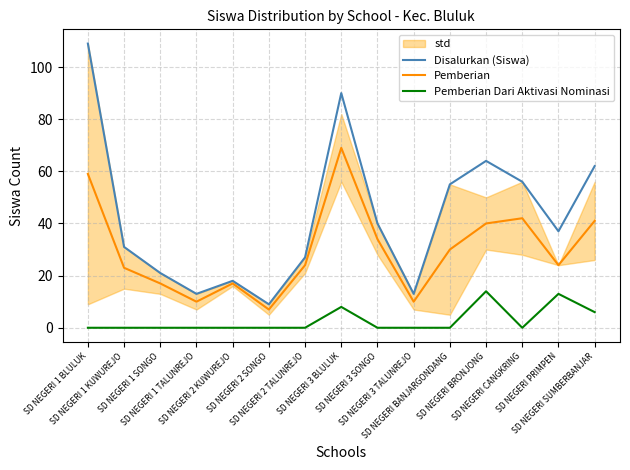

Where is Pemberian nearest to the value 38?

SD NEGERI BRONJONG